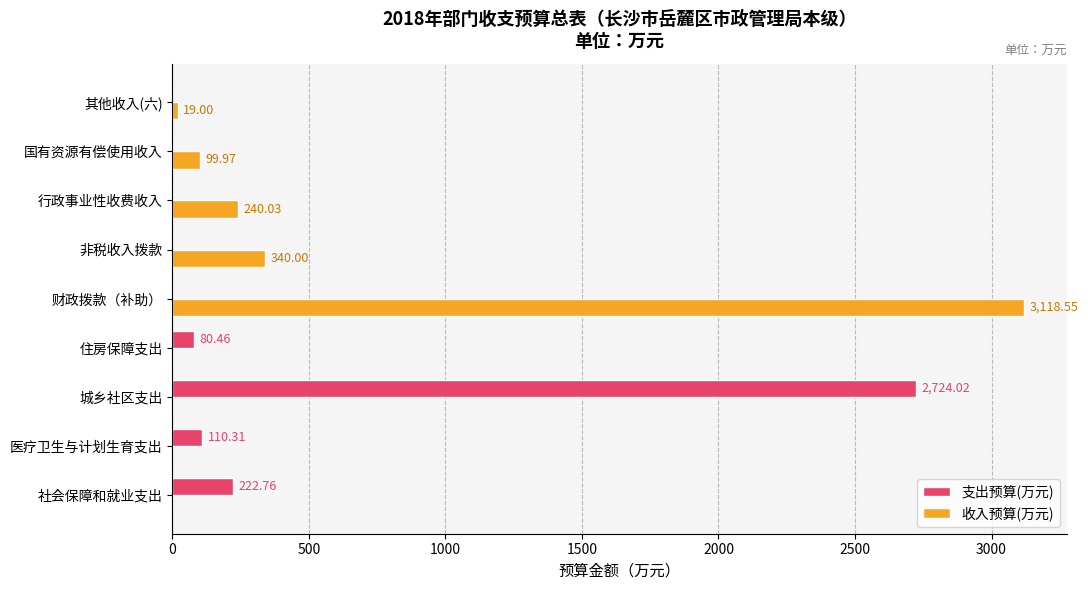

Which series has the largest total across all categories?

收入预算(万元)